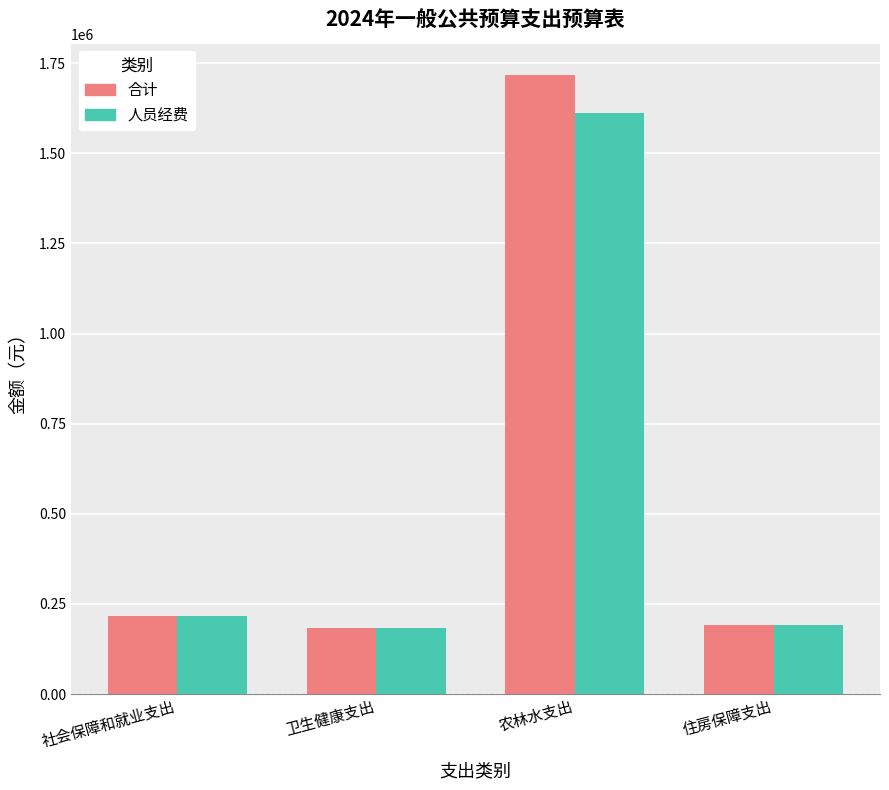

What is the difference between the maximum and minimum values in the 人员经费 series?

1427711.2